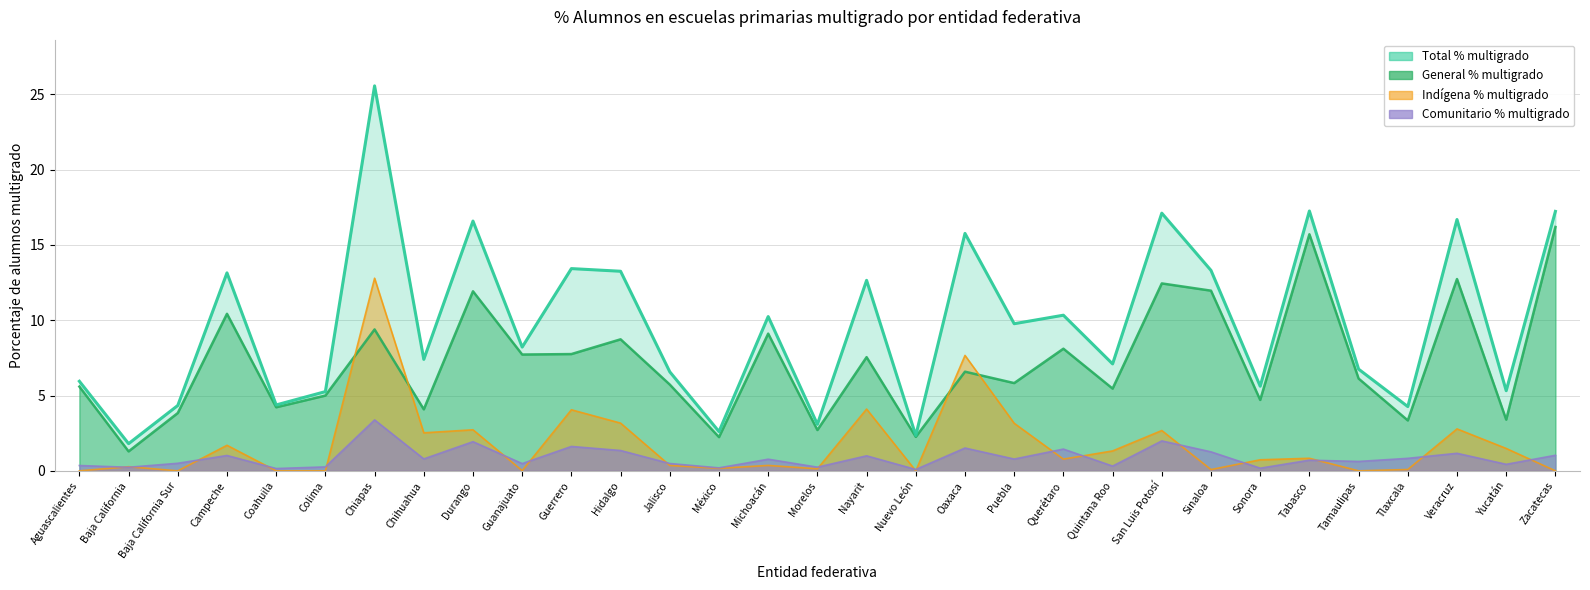

In General % multigrado, how many points are higher than both neighbors (excluding endpoints)?

11